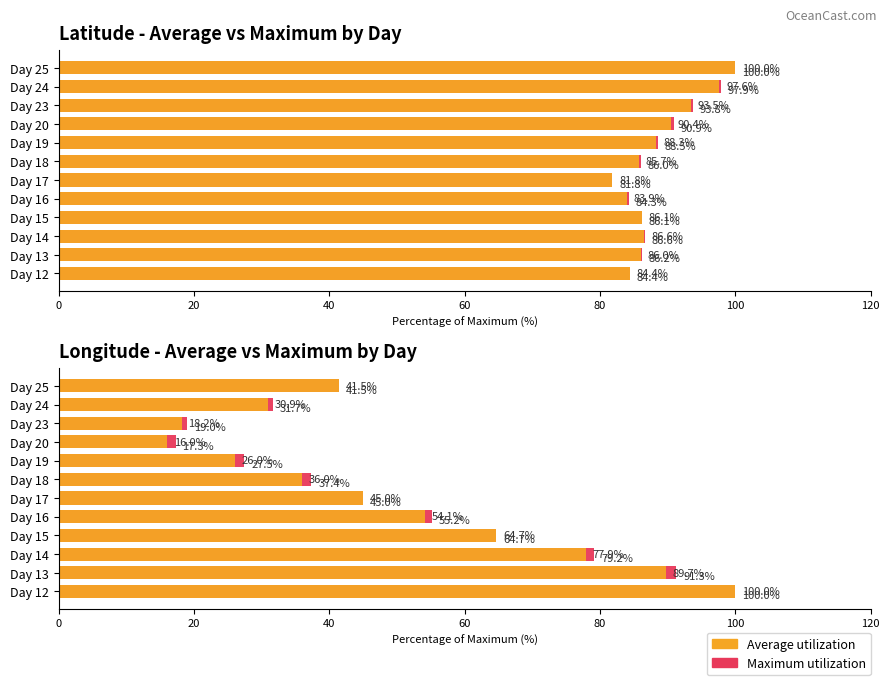

Is it true that Maximum utilization equals 55.2 at Day 13?

False